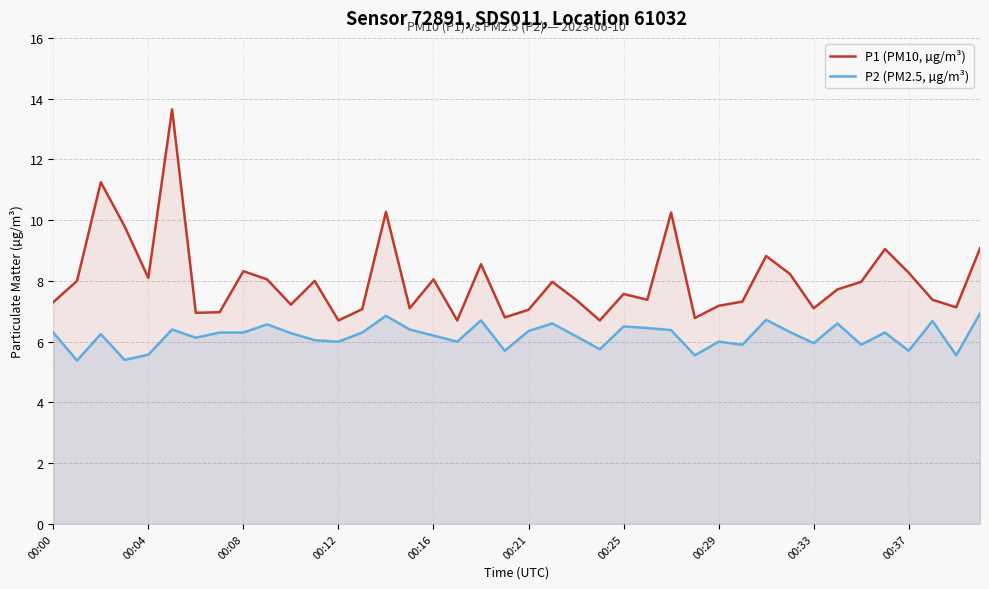

Rank the series by their average value, from lowest to highest.

P2 (PM2.5, µg/m³), P1 (PM10, µg/m³)